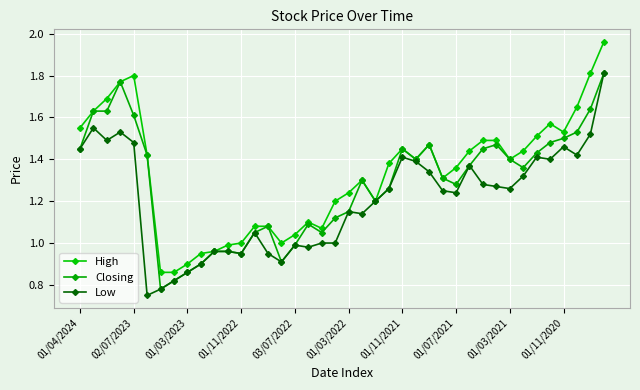

True or false: Low has more than 0 points higher than both neighbors.

True